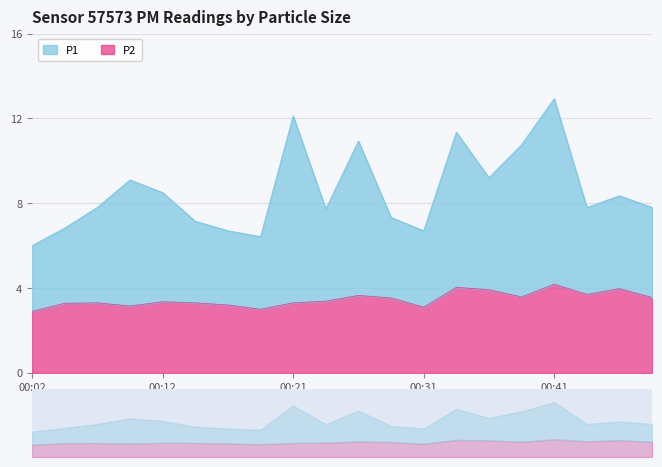

Which category has the lowest value in the P2 series?

00:02